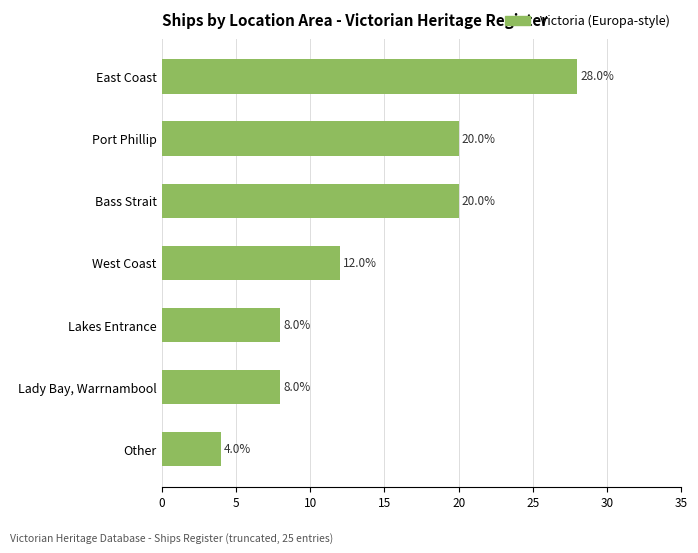

Reading top to bottom, transcribe all the data shown in this chart.

East Coast=28.0	Port Phillip=20.0	Bass Strait=20.0	West Coast=12.0	Lakes Entrance=8.0	Lady Bay, Warrnambool=8.0	Other=4.0